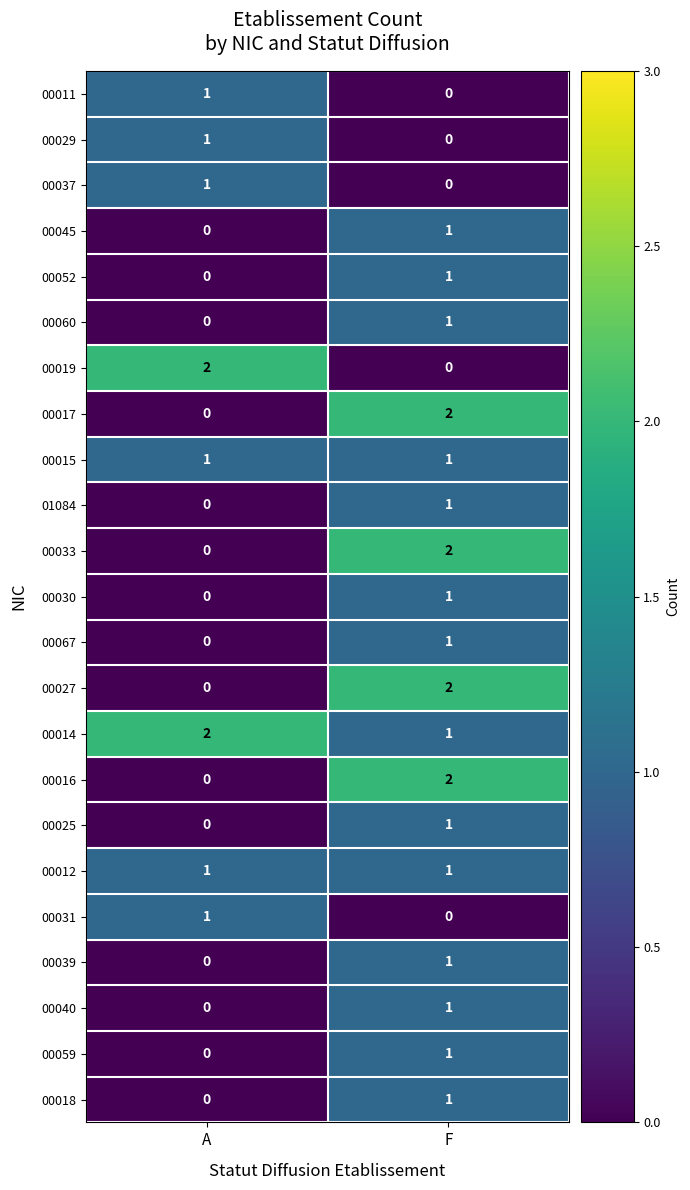

List the labels in order of 00011 value, largest first.

A, F